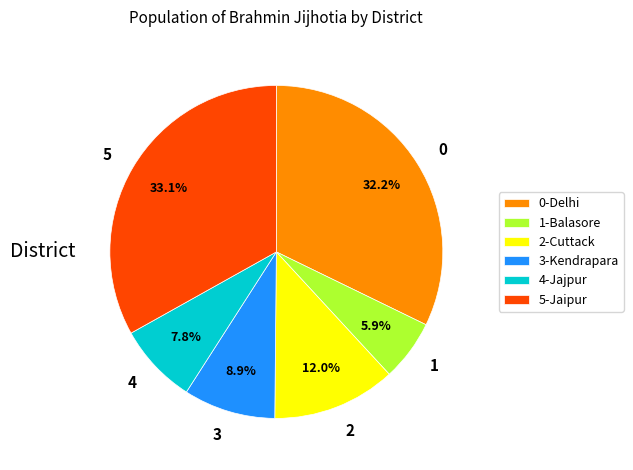

Is 2 the majority of the pie?

No